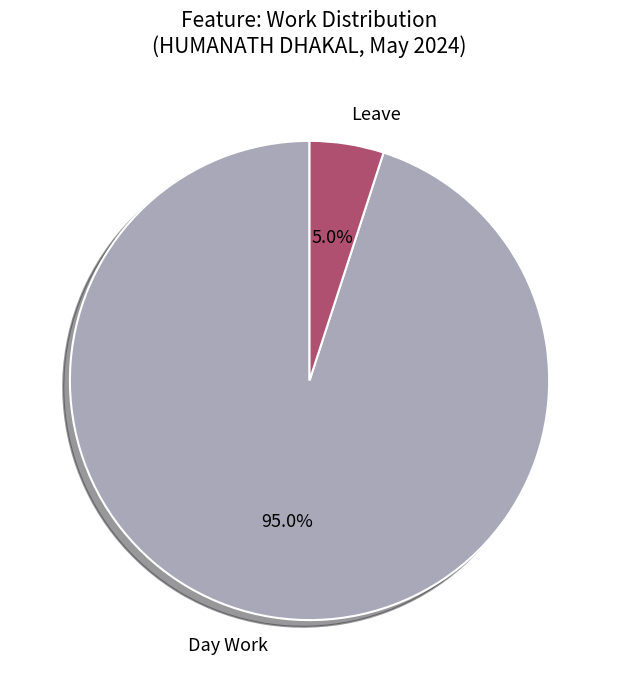

Which slice is the smallest?

Leave